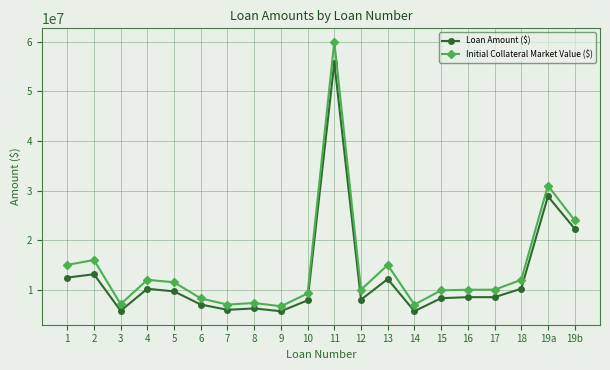

What is the value of the Initial Collateral Market Value ($) point at the 17th from the left?

10000000